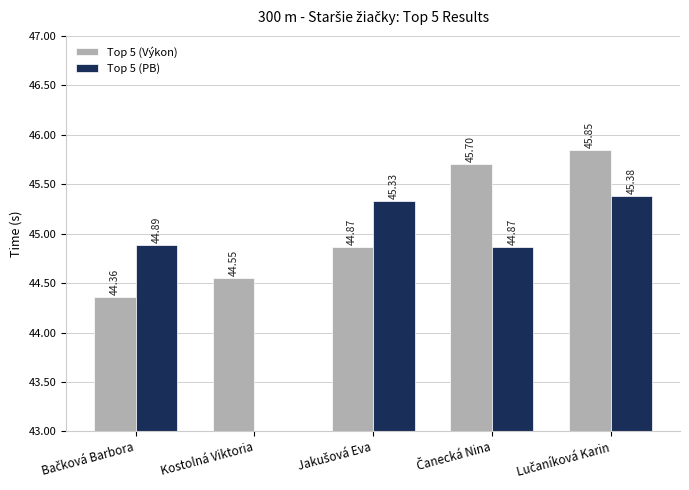

Rank the categories by Top 5 (Výkon) value from highest to lowest.

Lučaníková Karin, Čanecká Nina, Jakušová Eva, Kostolná Viktoria, Bačková Barbora